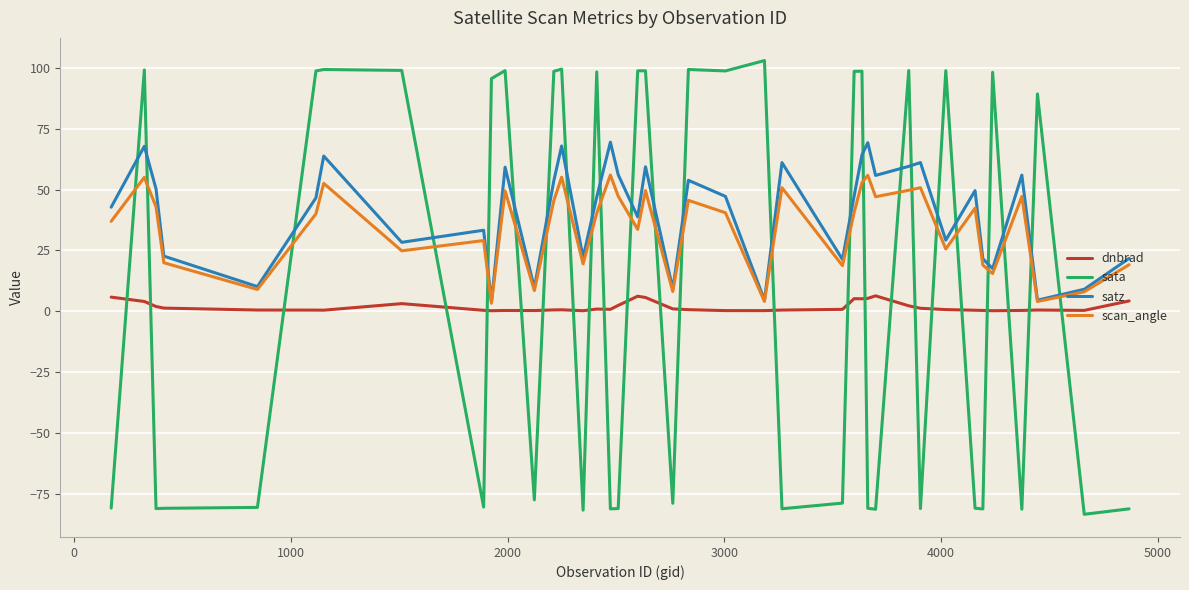

List the series in order of their overall mean, lowest first.

dnbrad, sata, scan_angle, satz